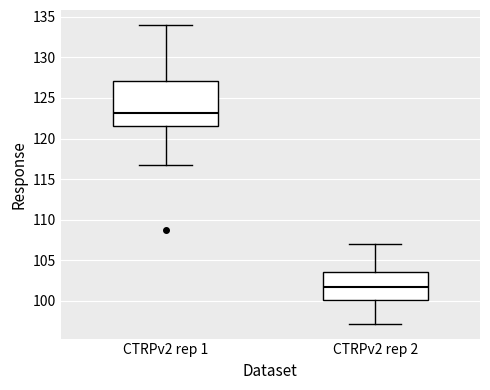

Where does the upper whisker of the box for CTRPv2 rep 2 end on the y-axis? The values are not printed on the chart, so give them approximately, as read against the axis.

107.0